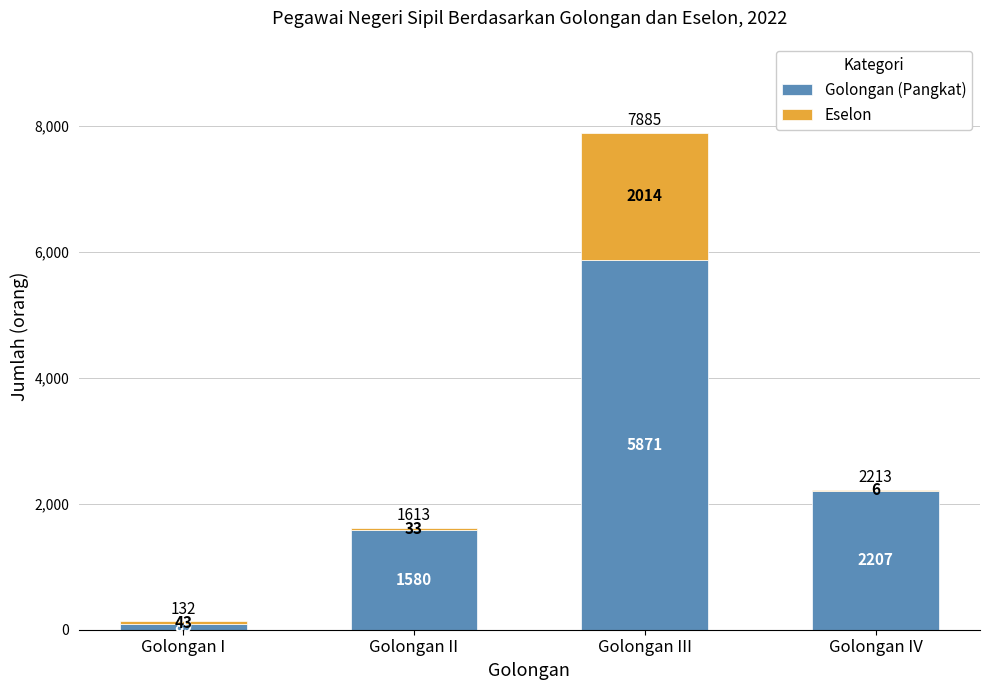

Reading left to right, what are the values for Golongan (Pangkat)?

Golongan I=89	Golongan II=1580	Golongan III=5871	Golongan IV=2207